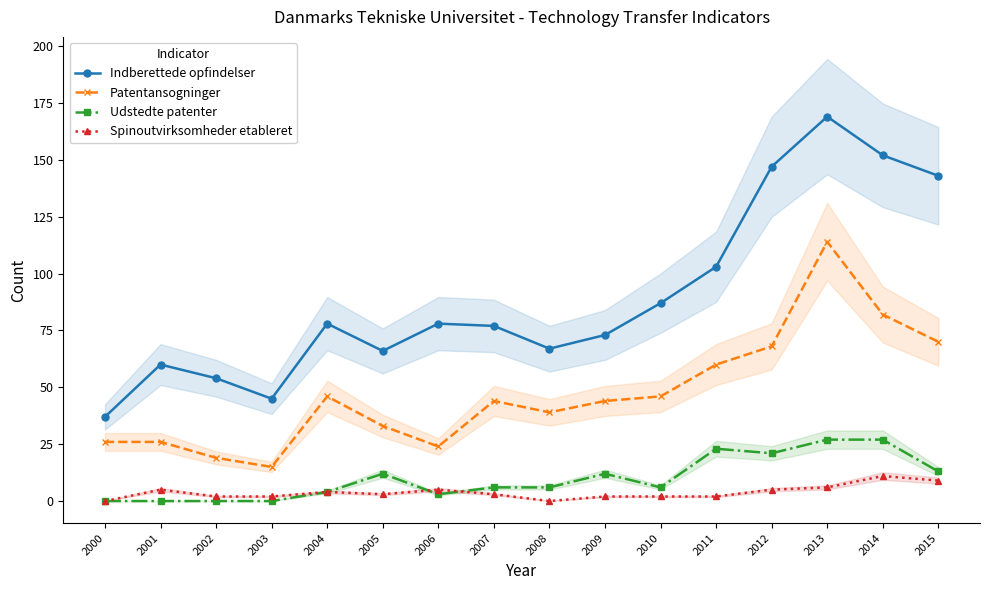

At which label does Indberettede opfindelser first exceed 78?

2010